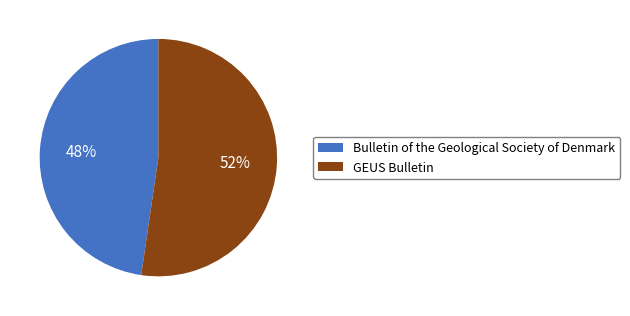

To the nearest percent, what is the average slice percentage?

50%